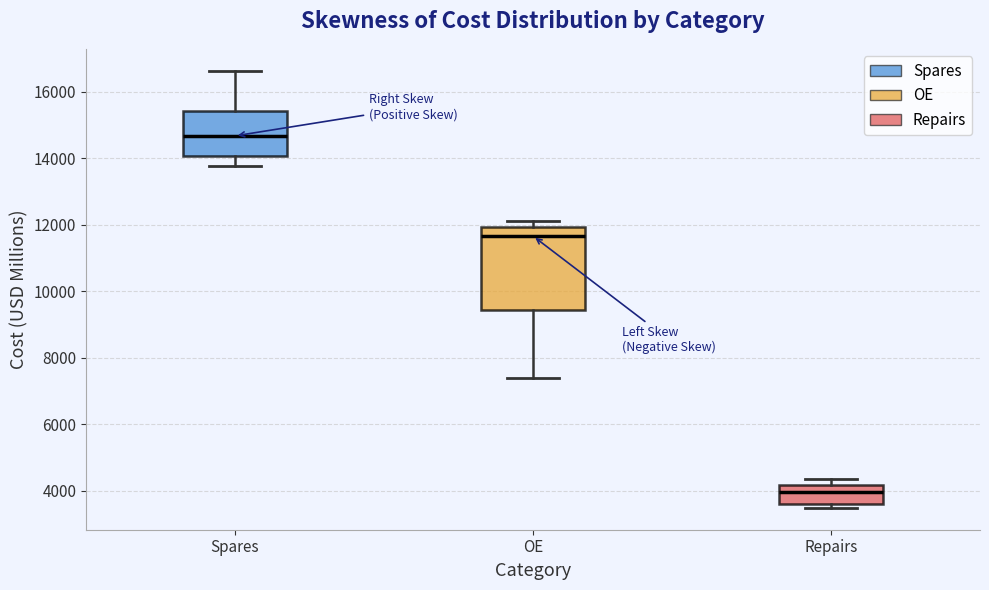

Reading left to right, read every box against the y-axis: the position of its median line, the range the box covers, and the ends of its whiskers. The values are not printed on the chart, so give them approximately, as read against the axis.

Spares: median 14600, box 14000 to 15400, whiskers 13800 to 16600
OE: median 11600, box 9400 to 12000, whiskers 7400 to 12200
Repairs: median 4000, box 3600 to 4200, whiskers 3400 to 4400